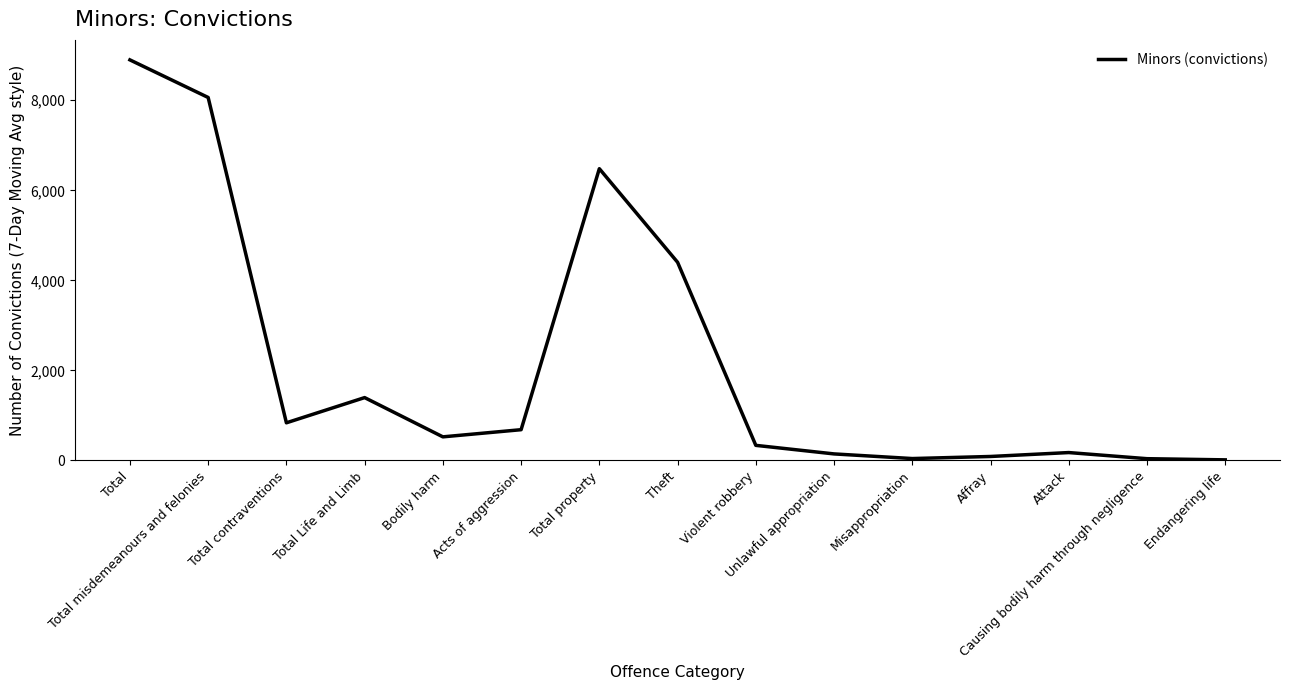

Where does the data first go above 523?

Total